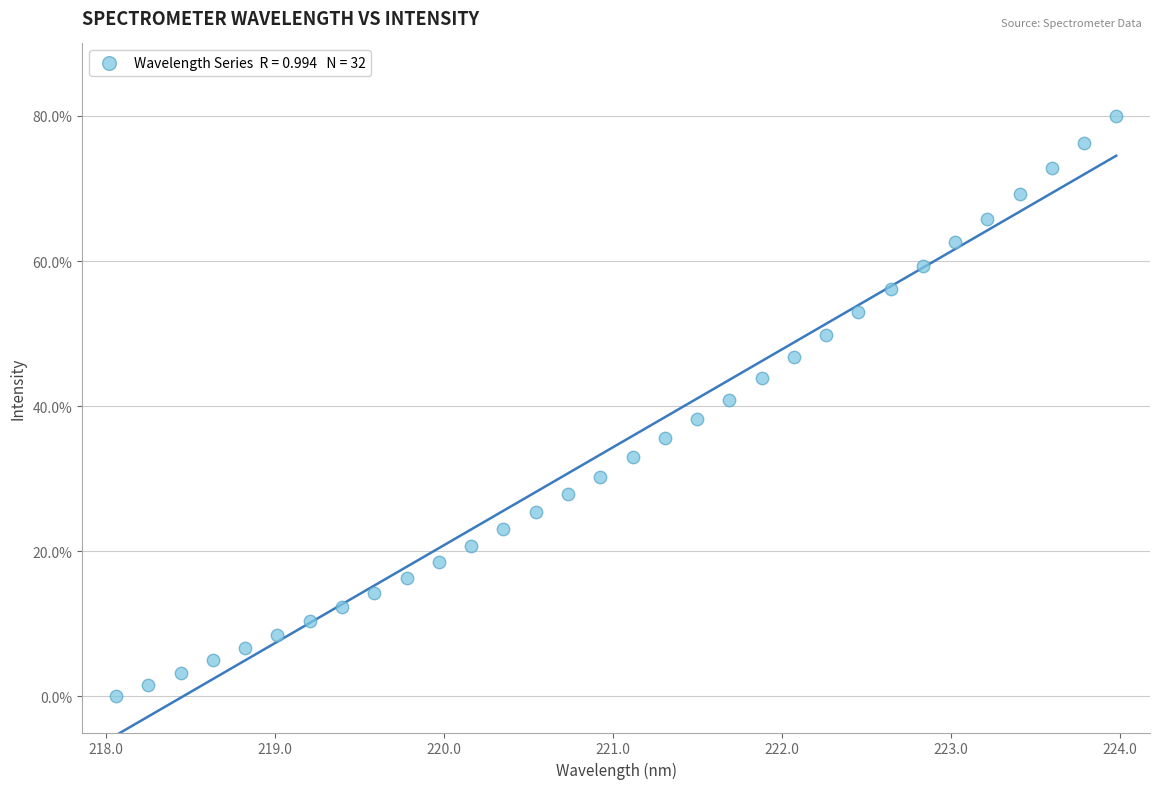

What is the range of X values (max minus min)?

5.9